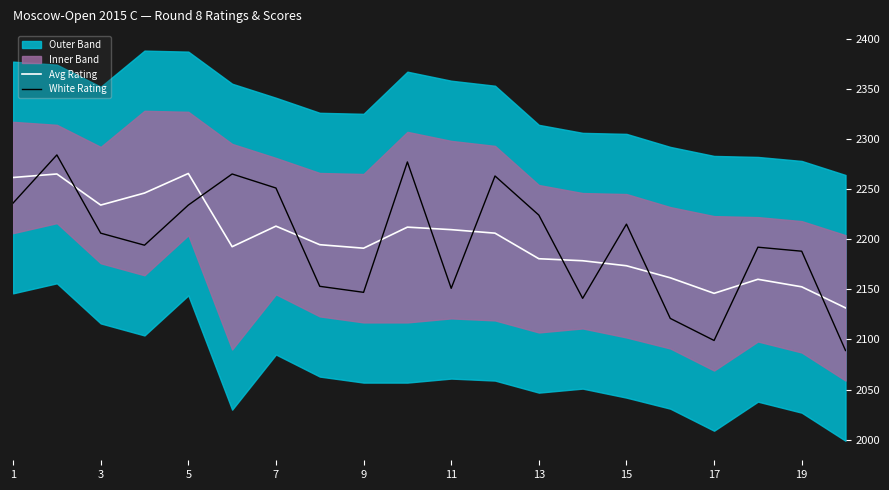

What is the minimum value for White Rating?

2089.0